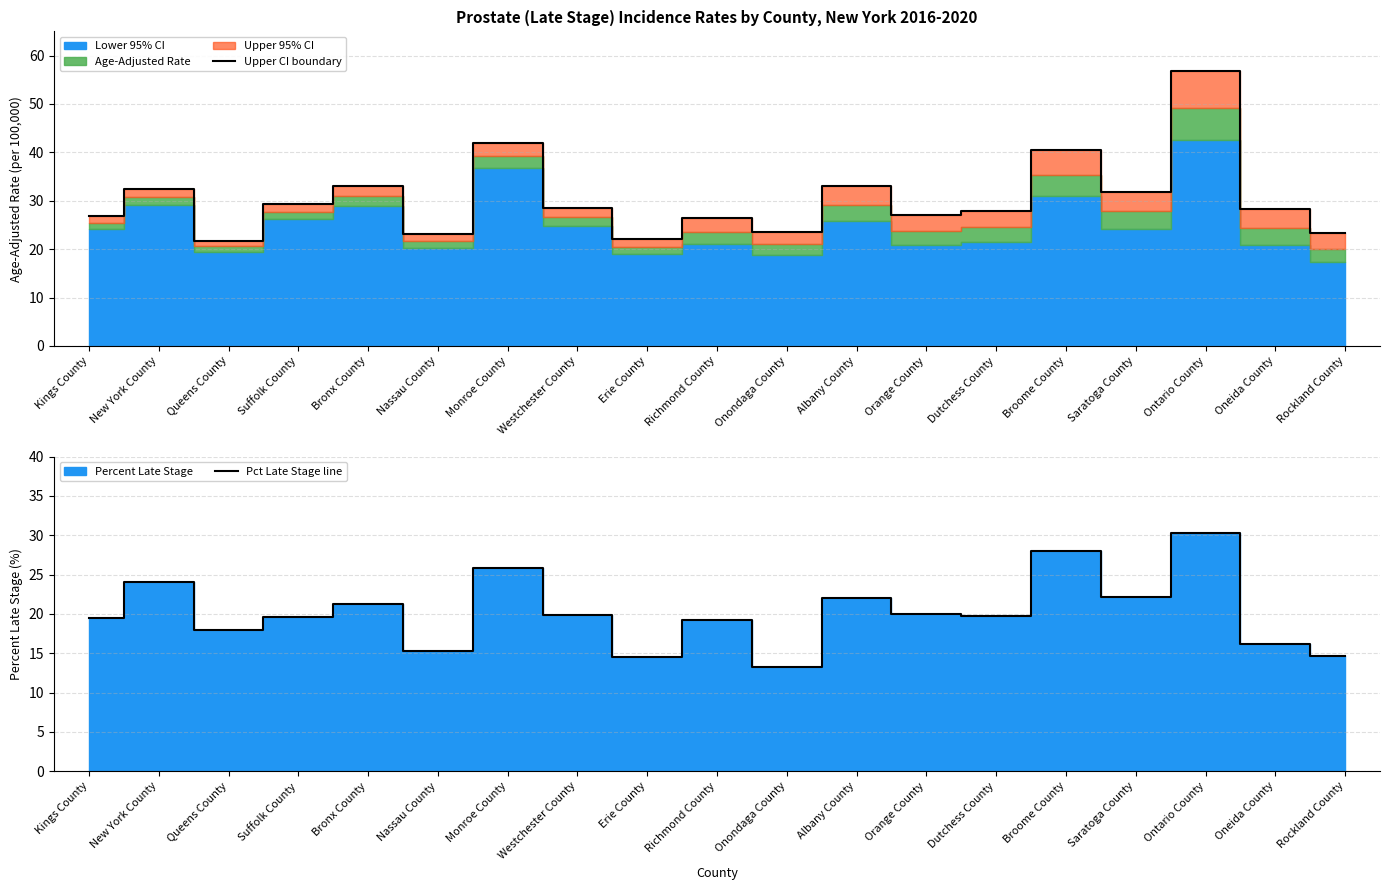

The Upper CI boundary series shows 42.0 at Monroe County. True or false?

True